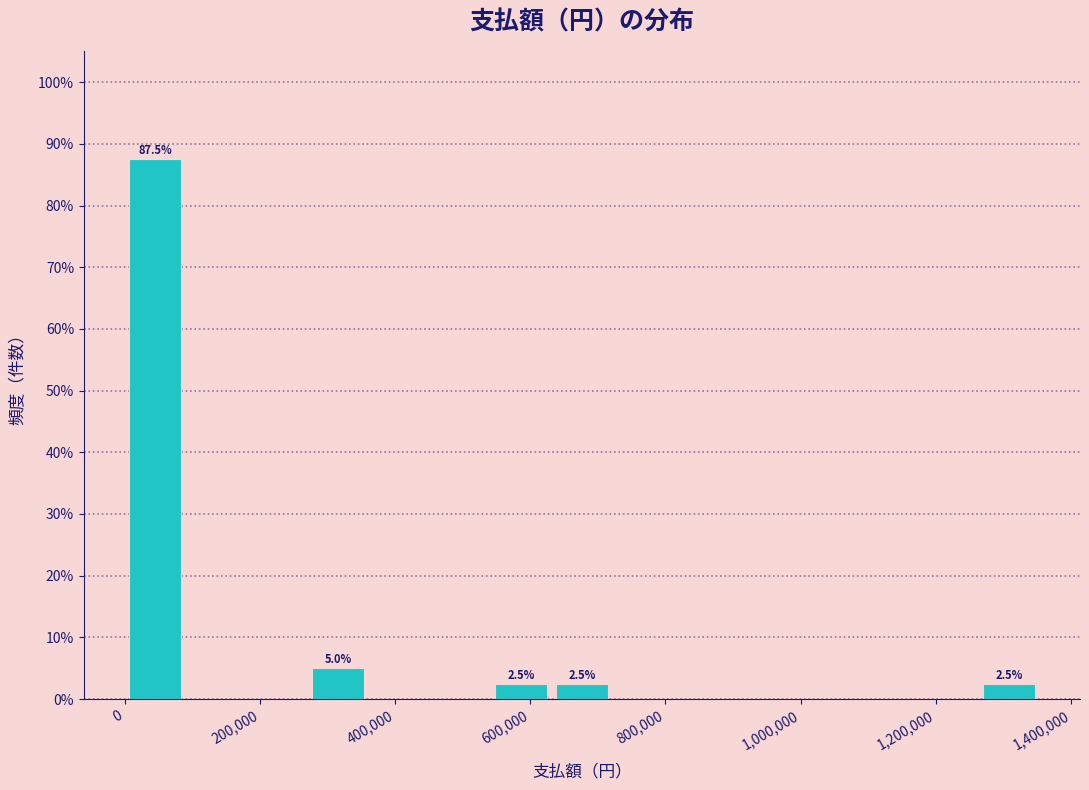

Over which range of the x-axis is the bar tallest?

0 to 100000